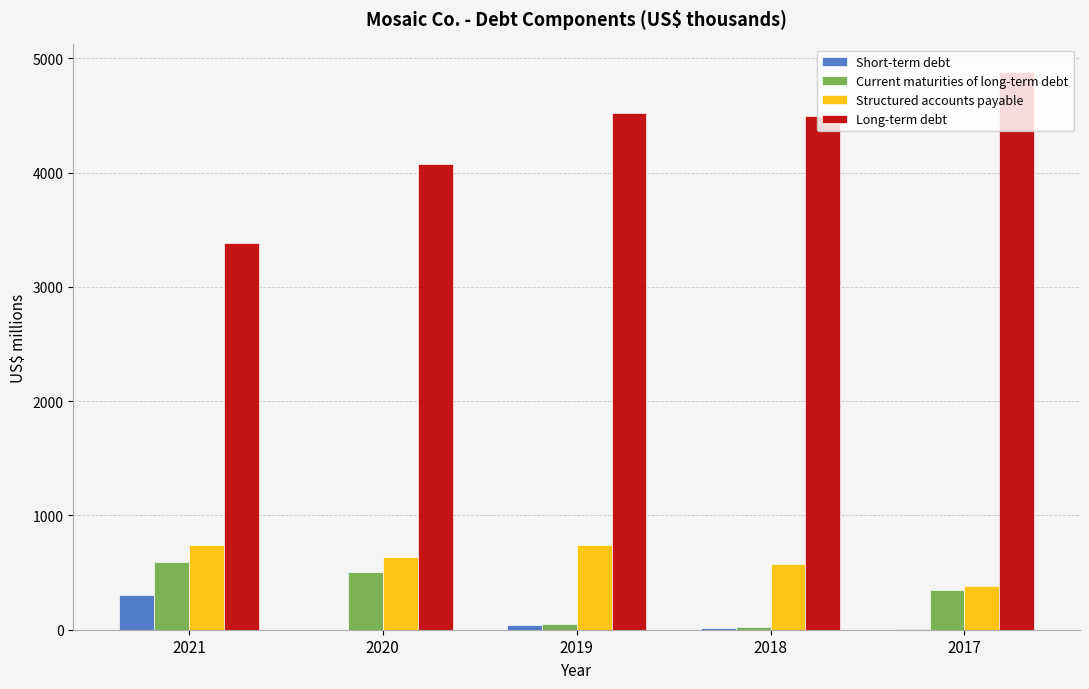

Where does the Current maturities of long-term debt series first go above 343?

2021